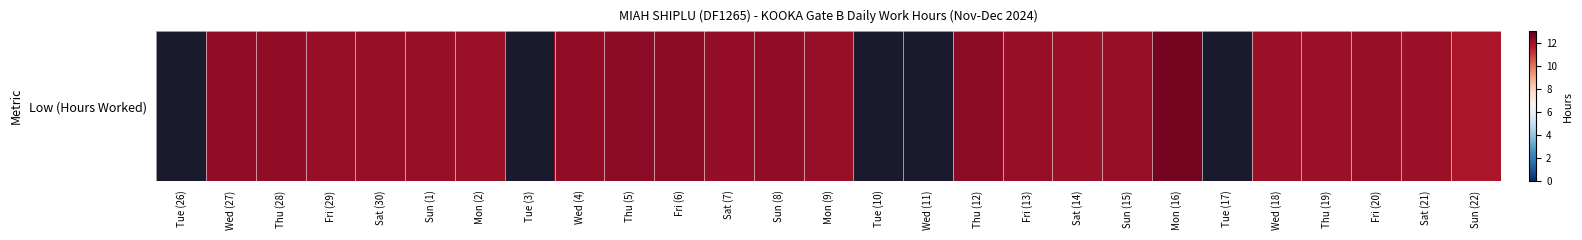

Count the values in the range 12 to 13.

21